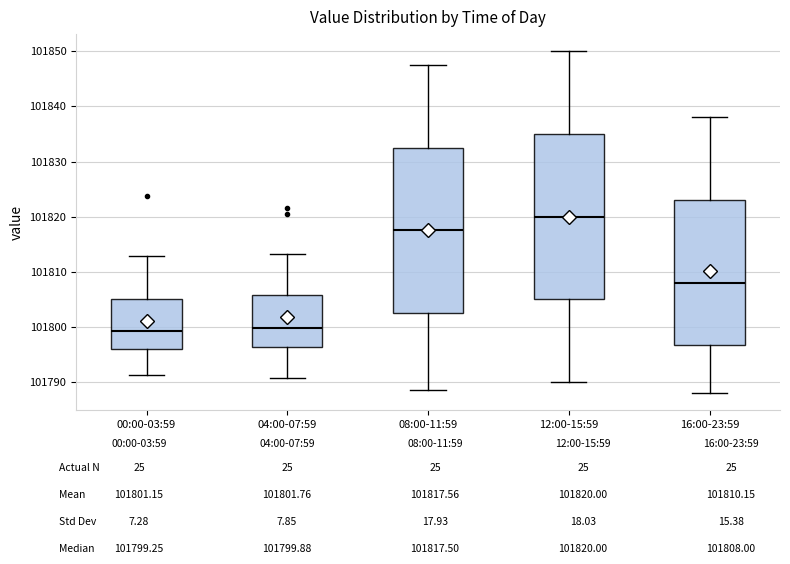

Where does the upper whisker of the box for 08:00-11:59 end on the y-axis? The values are not printed on the chart, so give them approximately, as read against the axis.

101848